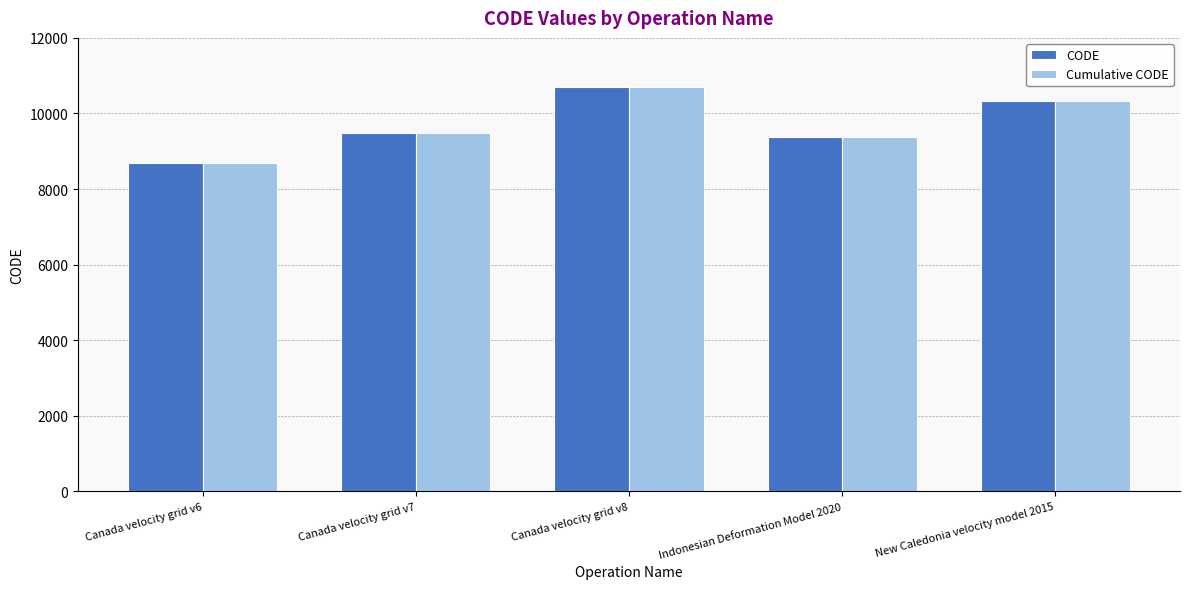

At which label does Cumulative CODE reach its minimum?

Canada velocity grid v6